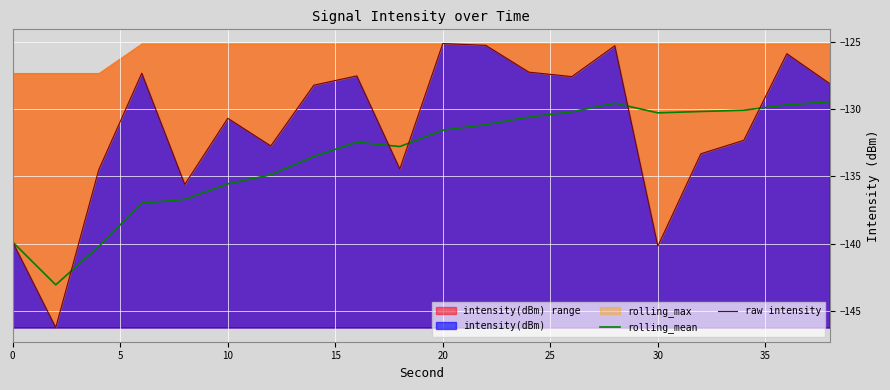

Which series has the widest spread of values?

raw intensity